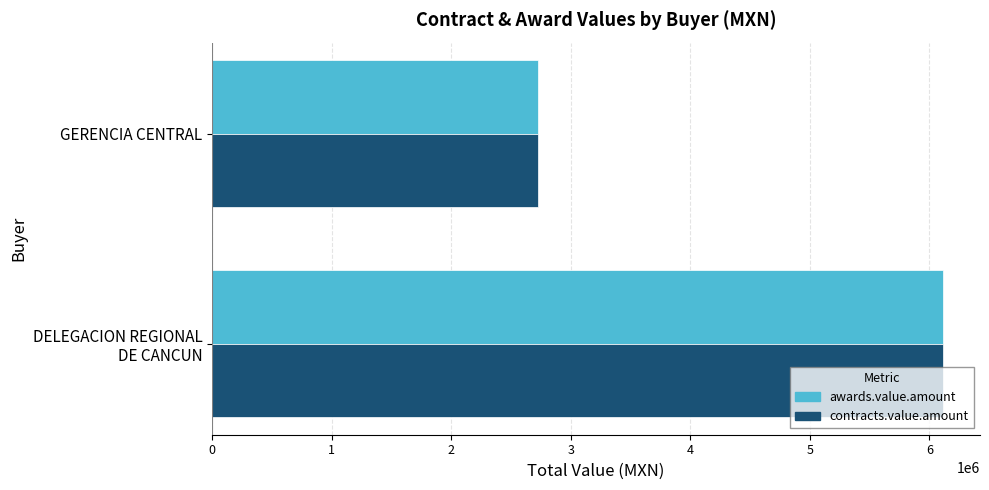

What is the total value across all series at GERENCIA CENTRAL?

5446702.0